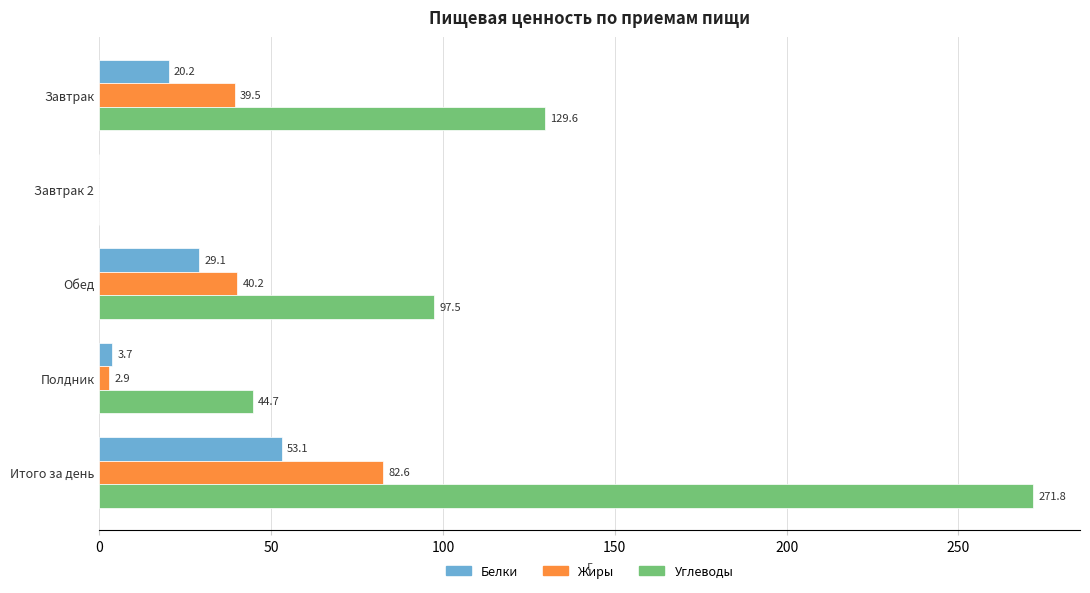

Between Завтрак 2 and Полдник, which series saw the biggest shift?

Углеводы